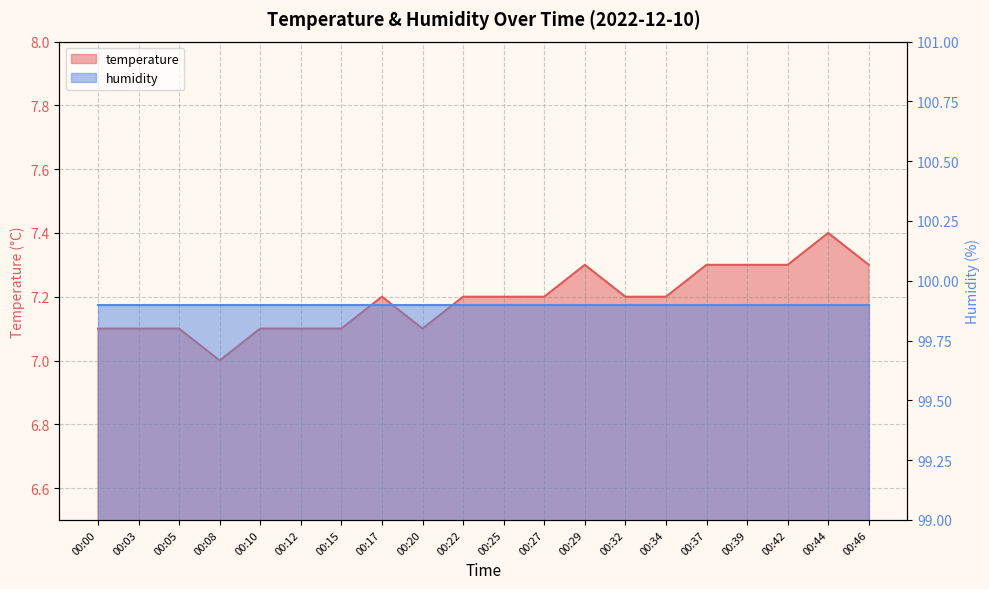

The chart shows a value of 4.9 at 00:32. True or false?

False